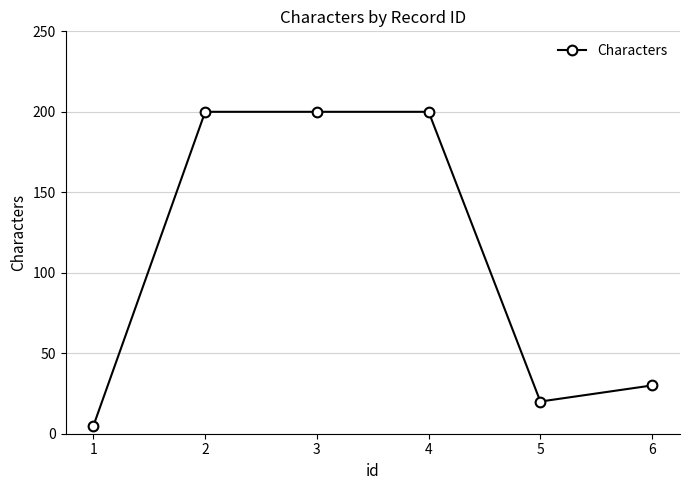

What is the maximum value shown in the chart?

200